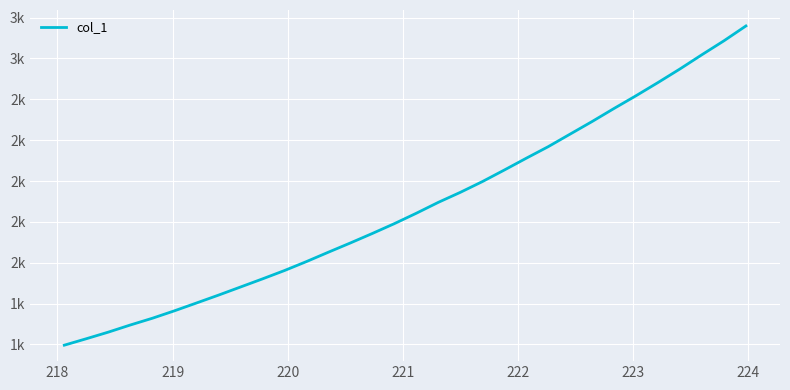

Is this an area chart (filled region under the line)?

No